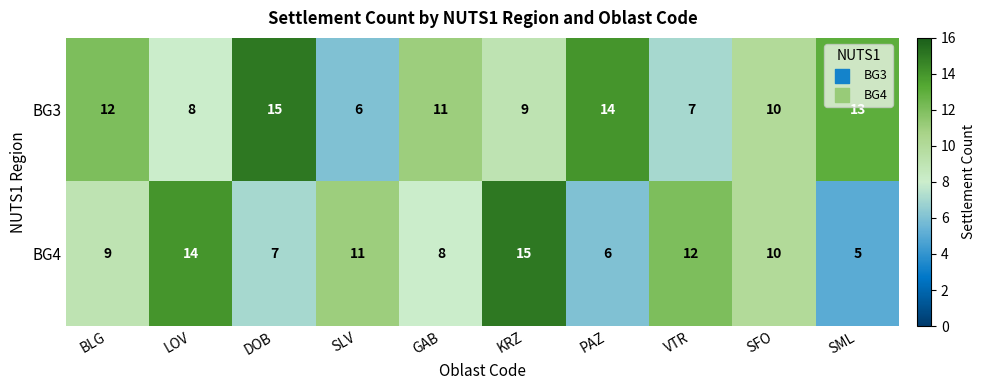

Which series has the largest total across all categories?

BG3